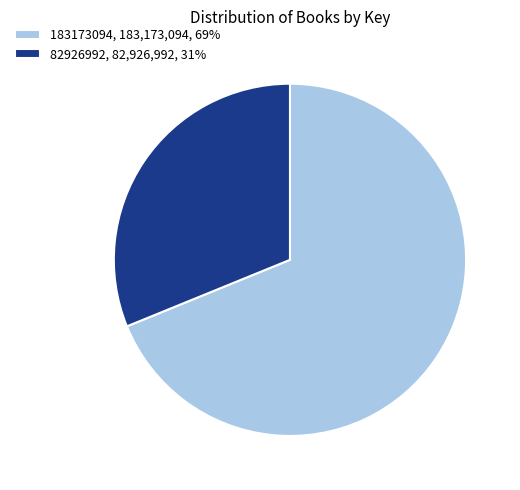

Combined, do 82926992, 82,926,992, 31% and 183173094, 183,173,094, 69% account for over 50%?

Yes